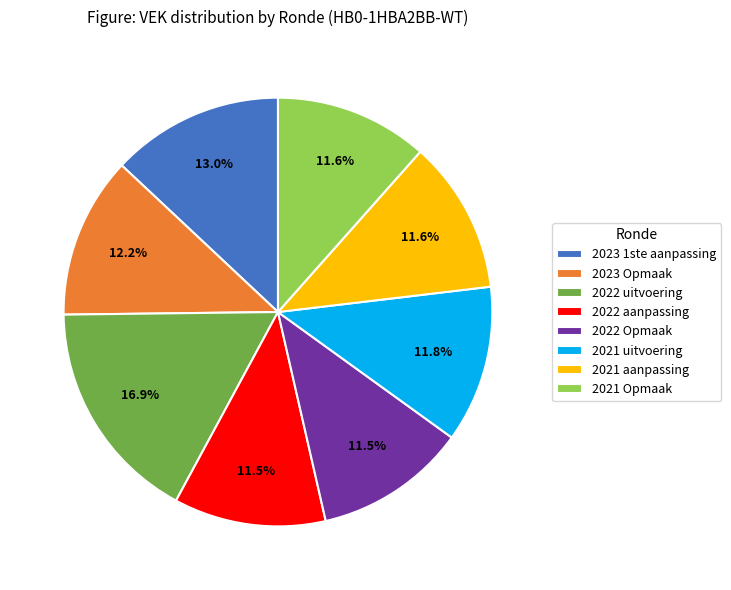

Is there a majority slice in this chart?

No